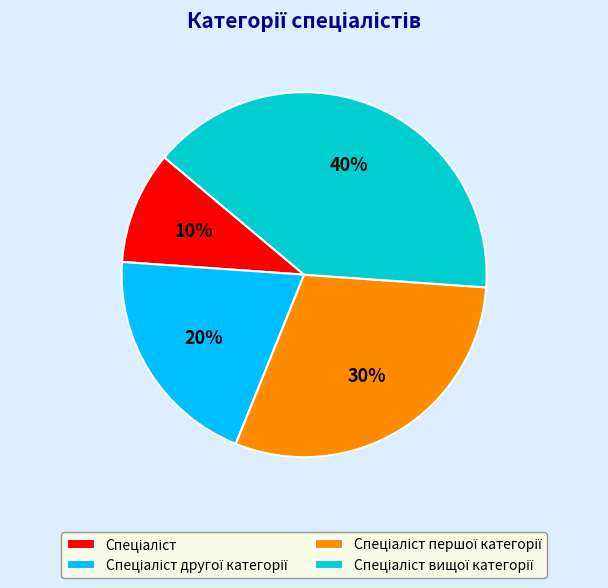

Does any single category account for the majority?

No